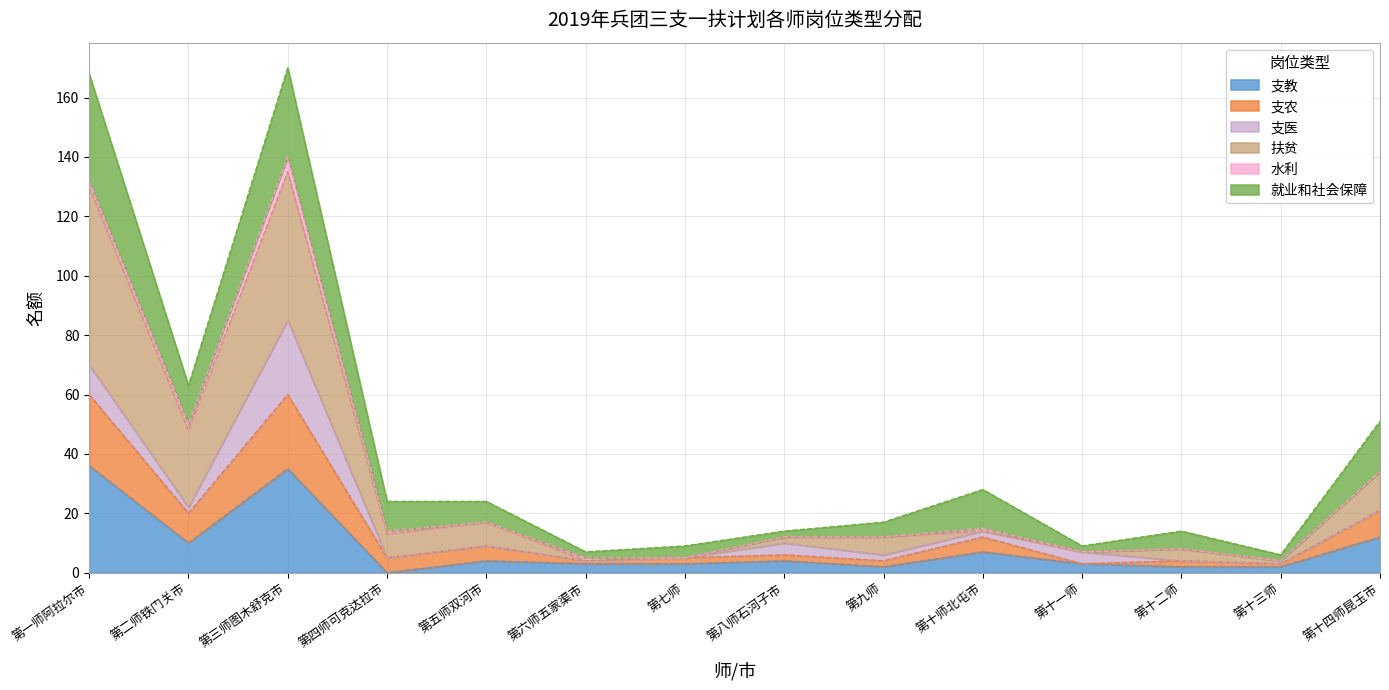

What is the total value across all series at 第三师图木舒克市?

170